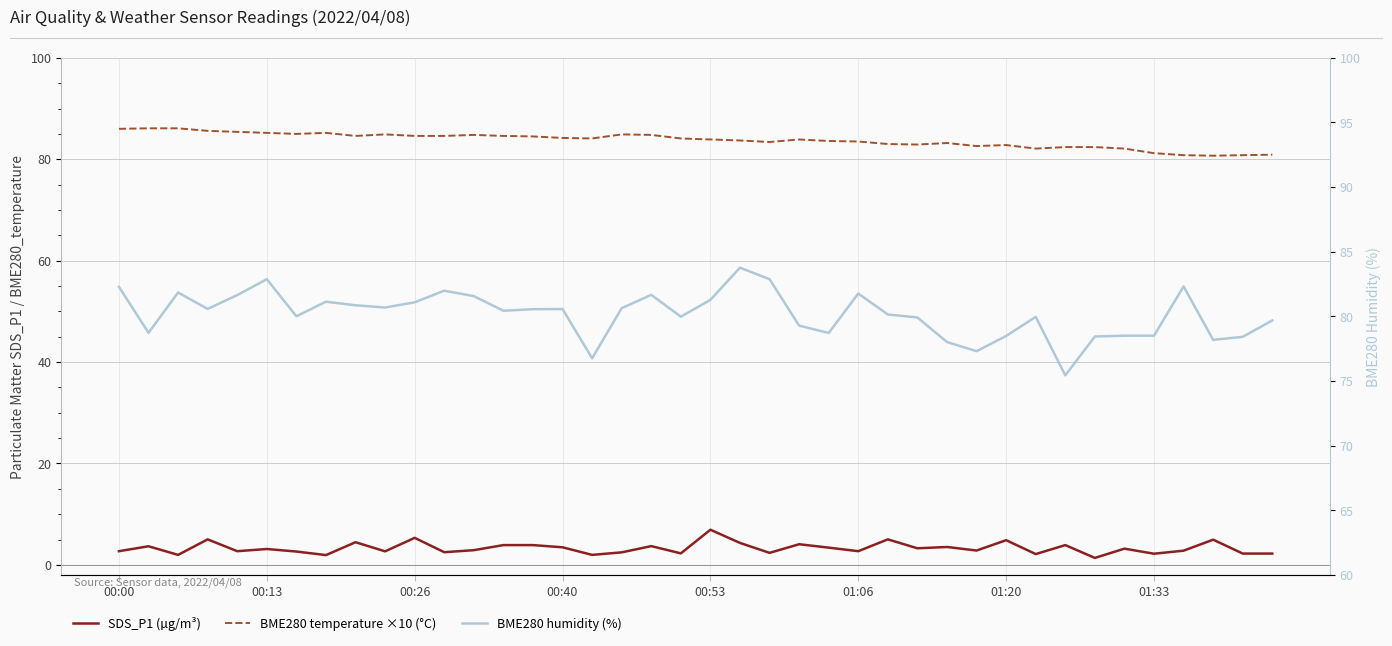

At which category does the chart reach its minimum across all series?

33